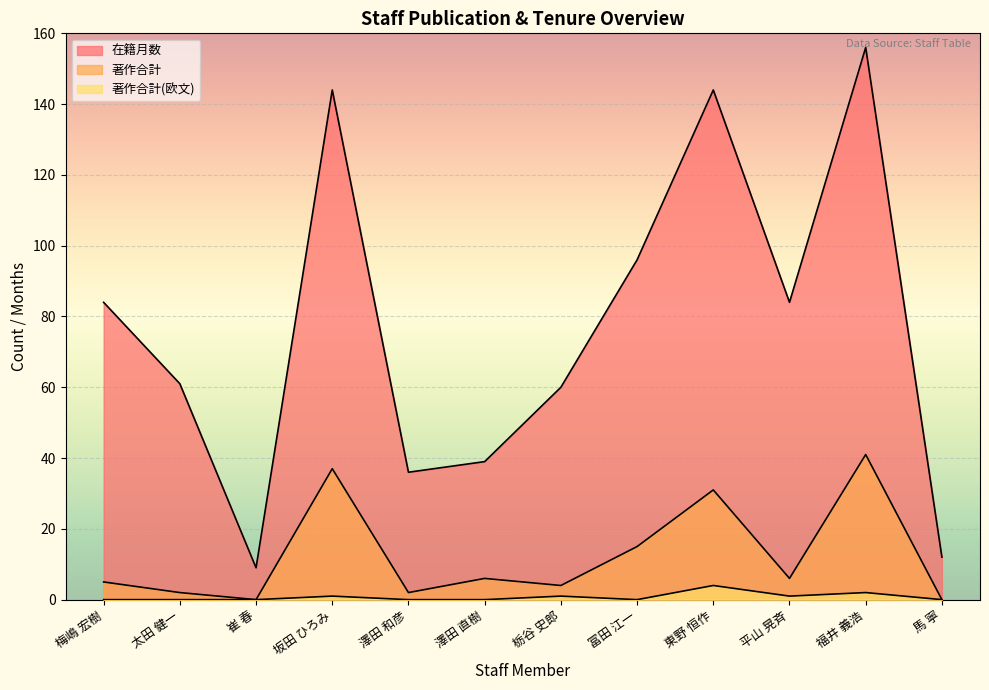

What is the difference between the second highest and minimum values in the 著作合計 series?

37